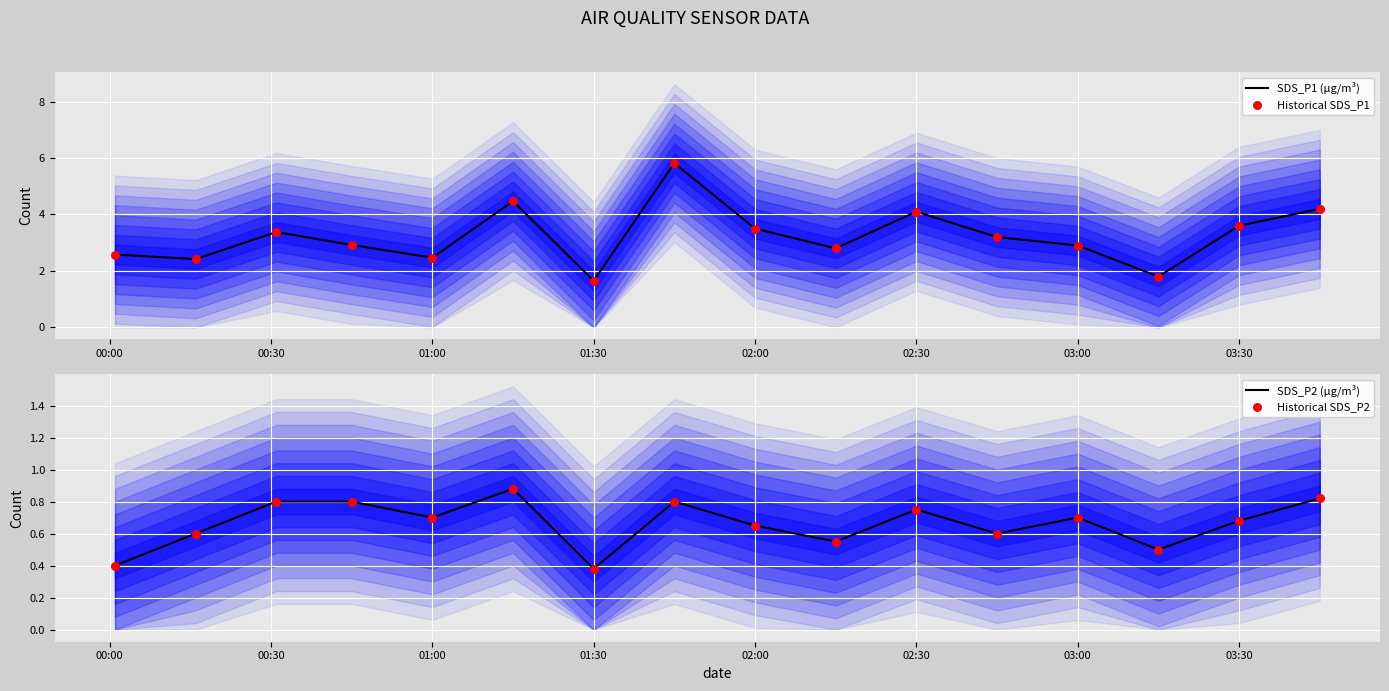

At how many categories does at least one series exceed 0?

16